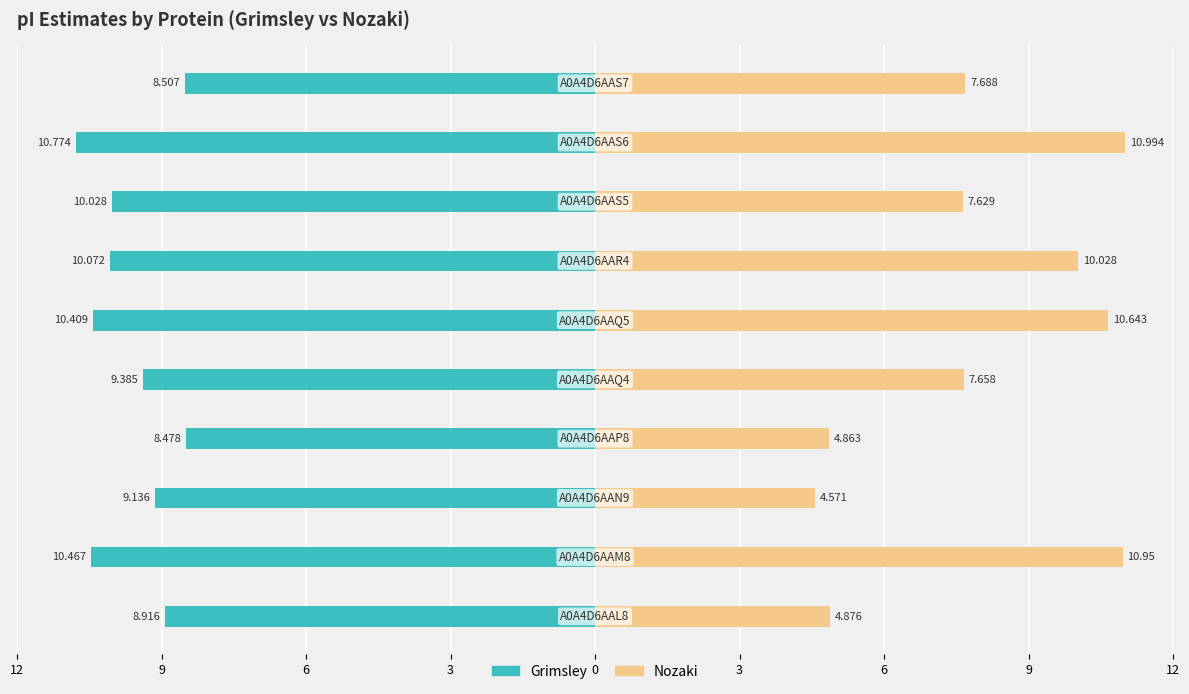

Is the value of Grimsley at 12 greater than the value of Nozaki at 6?

No